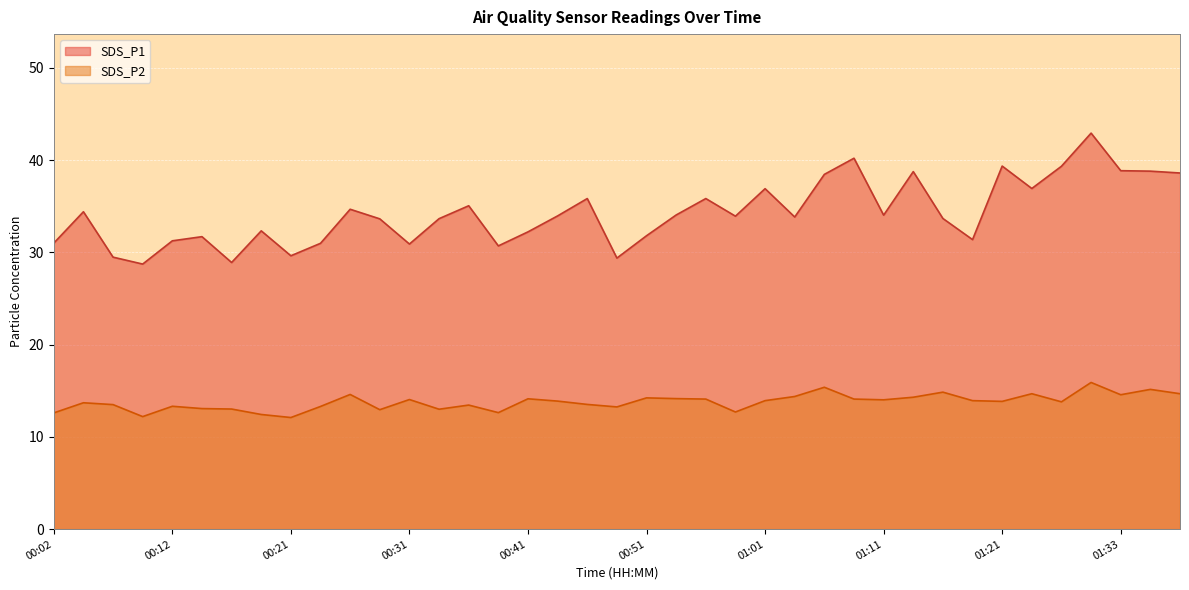

What is the value of the SDS_P2 point at the 34th from the left?

14.7